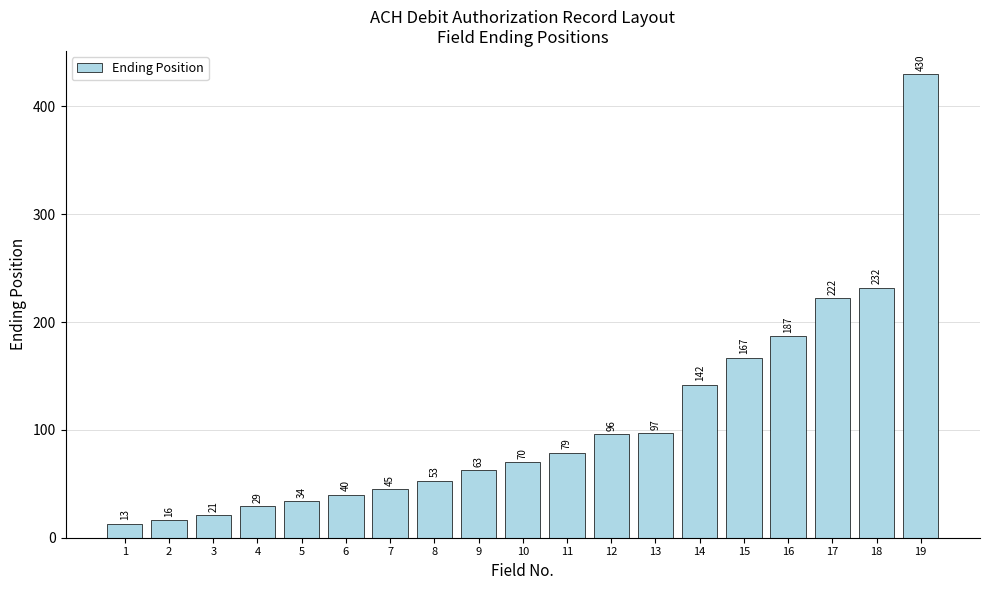

Rank the categories by value from lowest to highest.

1, 2, 3, 4, 5, 6, 7, 8, 9, 10, 11, 12, 13, 14, 15, 16, 17, 18, 19